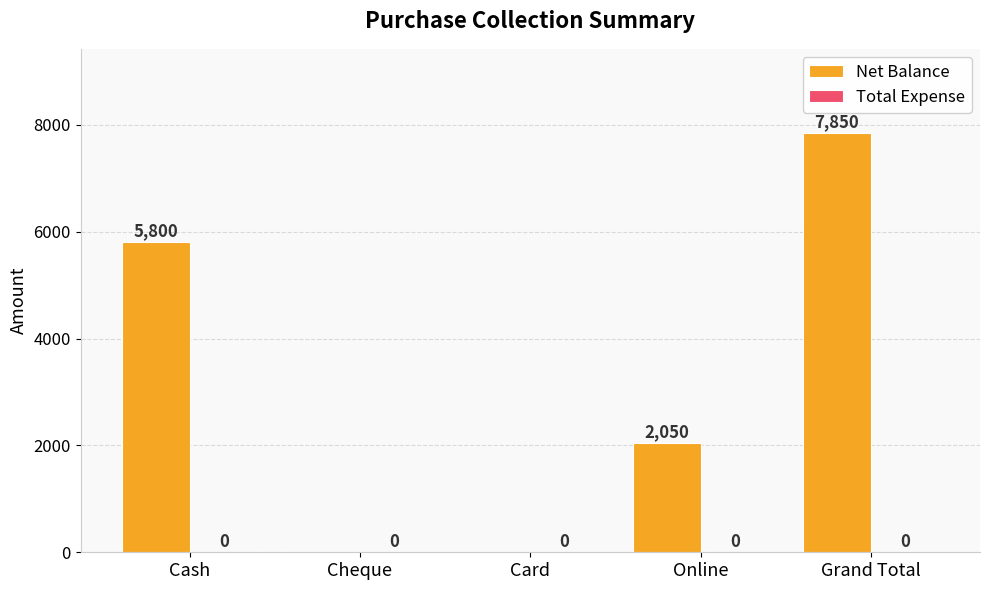

Count the number of data series in this chart.

1